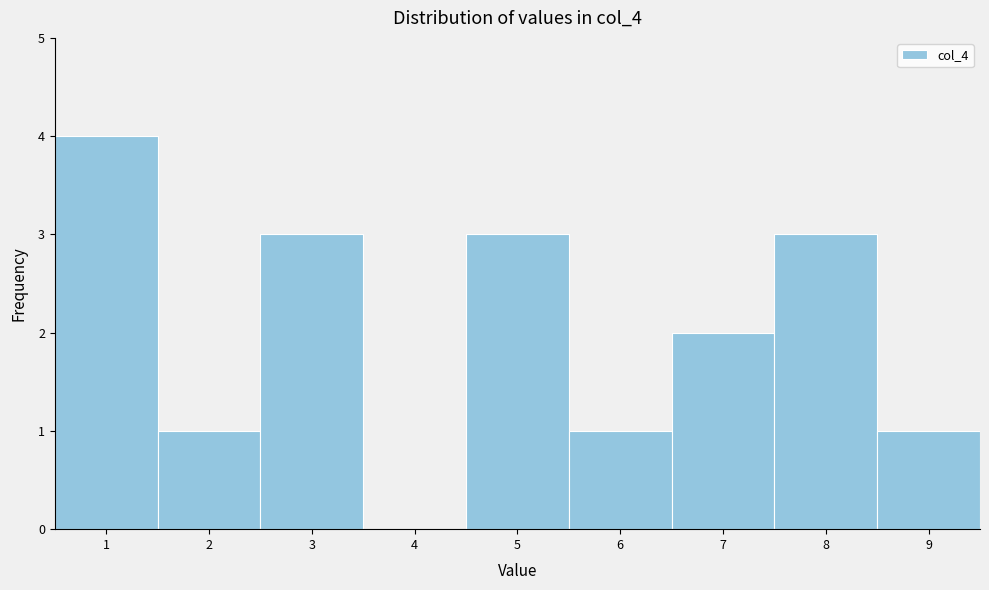

Reading left to right, transcribe this chart: for each bar, give the range it covers on the x-axis and its height. The values are not printed on the chart, so give them approximately, as read against the axis.

0.5 to 1.5: 4
1.5 to 2.5: 1
2.5 to 3.5: 3
3.5 to 4.5: 0
4.5 to 5.5: 3
5.5 to 6.5: 1
6.5 to 7.5: 2
7.5 to 8.5: 3
8.5 to 9.5: 1